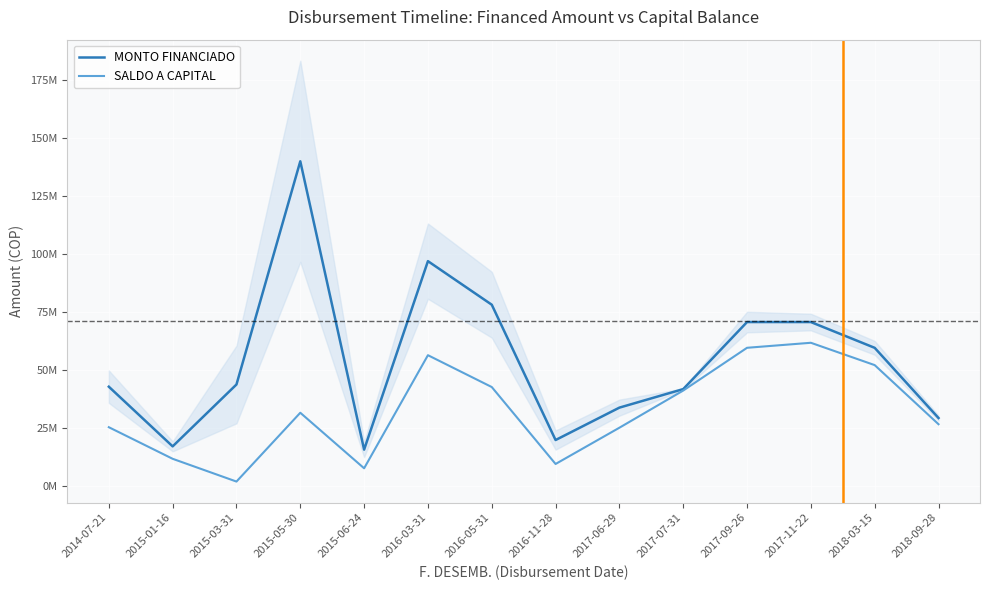

True or false: MONTO FINANCIADO has a value of 17123420 at 2014-07-21.

False